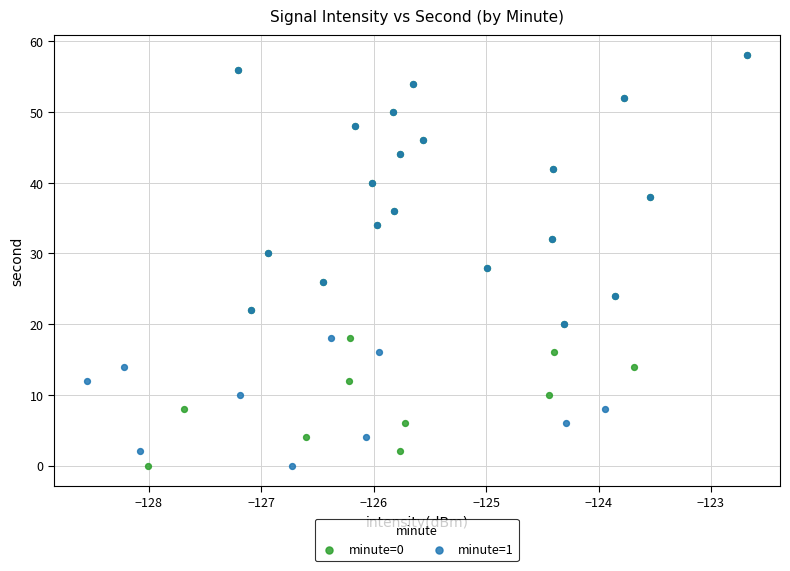

What are all the series names shown in the legend?

minute=0, minute=1